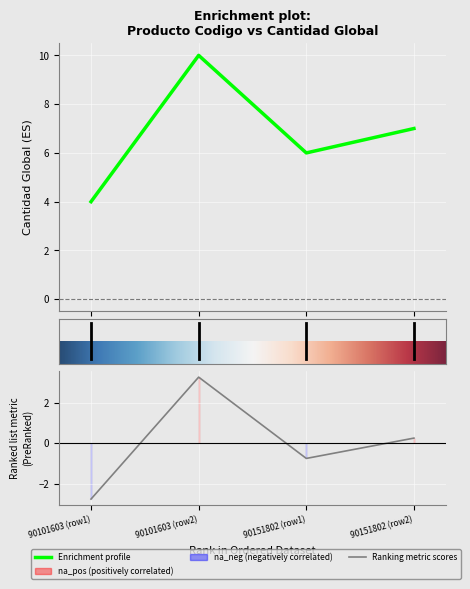

The value at 90151802 (row1) is 8. True or false?

False